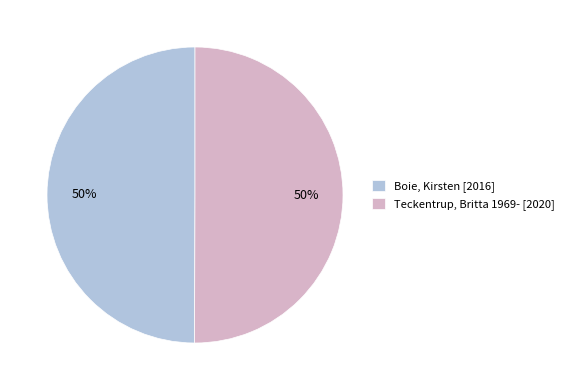

What is the ratio of the value at Teckentrup, Britta 1969- [2020] to the value at Boie, Kirsten [2016]?

1.0